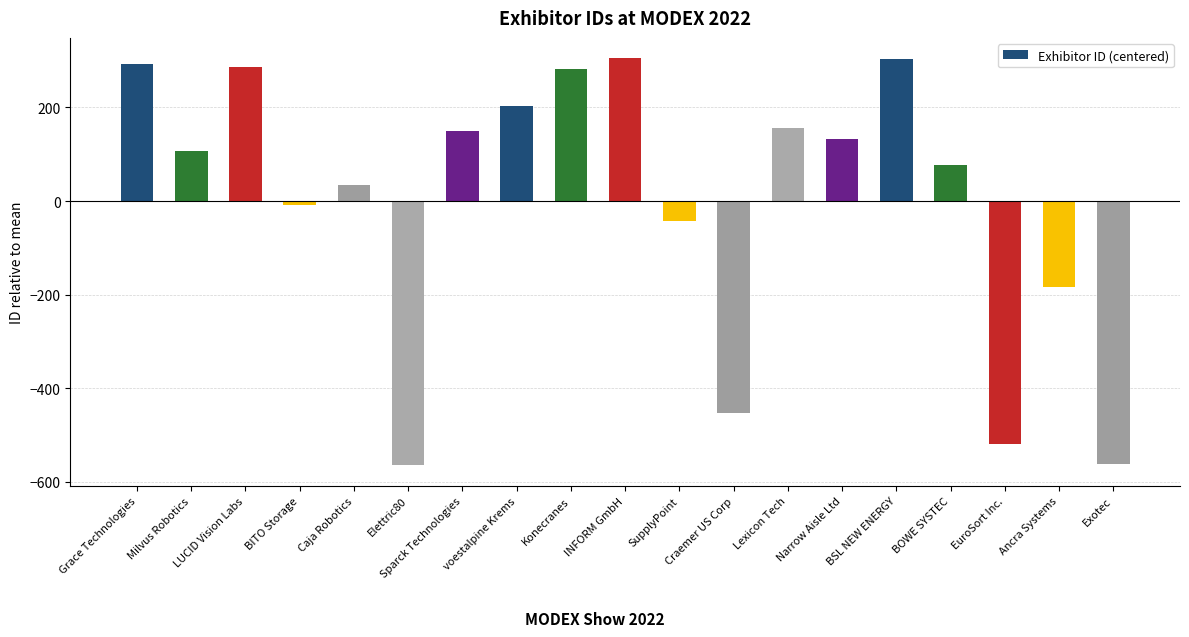

What is the smallest value displayed?

-564.8